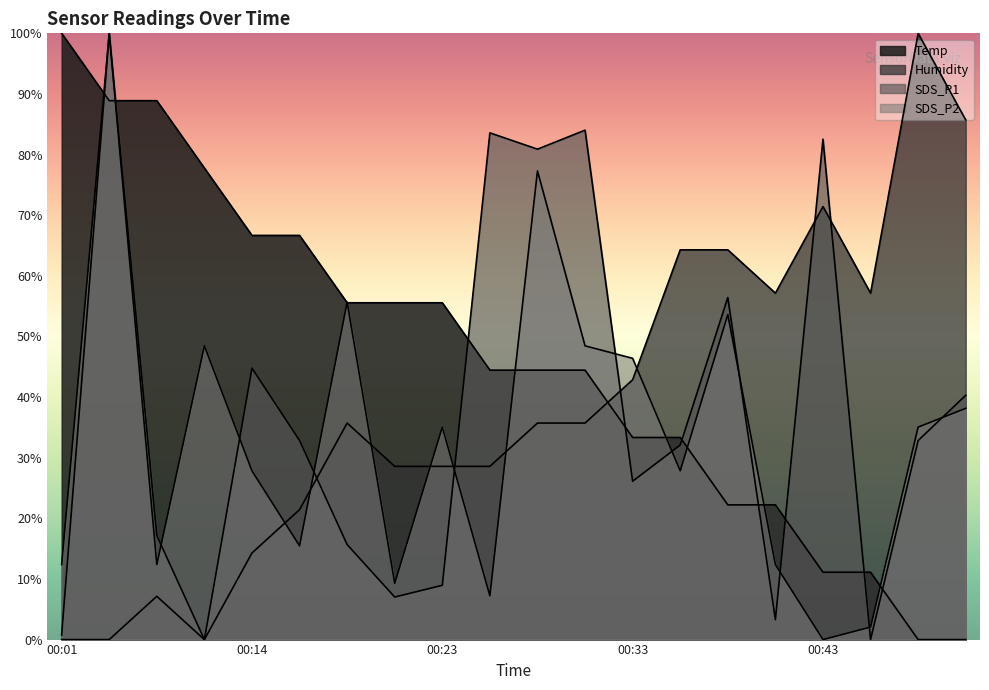

True or false: SDS_P2 has more than 2 points higher than both neighbors.

True